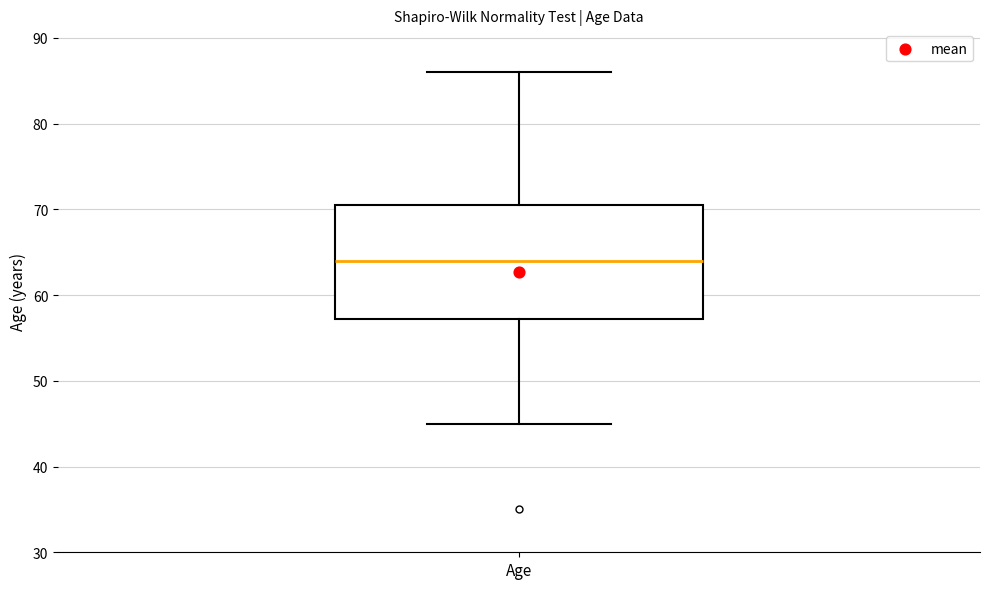

Transcribe this box plot: give where the median line is, the range the box spans, and where the two whiskers end, as read against the y-axis. The values are not printed on the chart, so give them approximately, as read against the axis.

median 64, box 57 to 71, whiskers 45 to 86